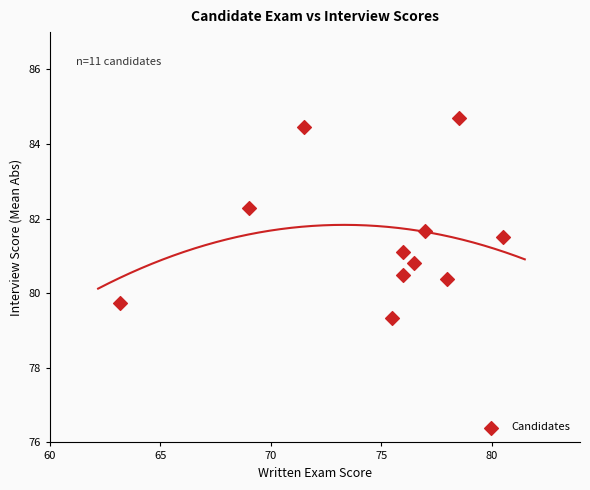

What is the average Y value?

81.5